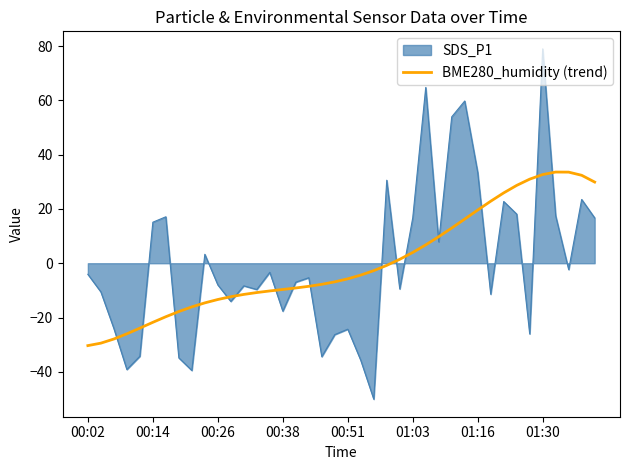

What is the minimum value shown in the chart?

-50.1